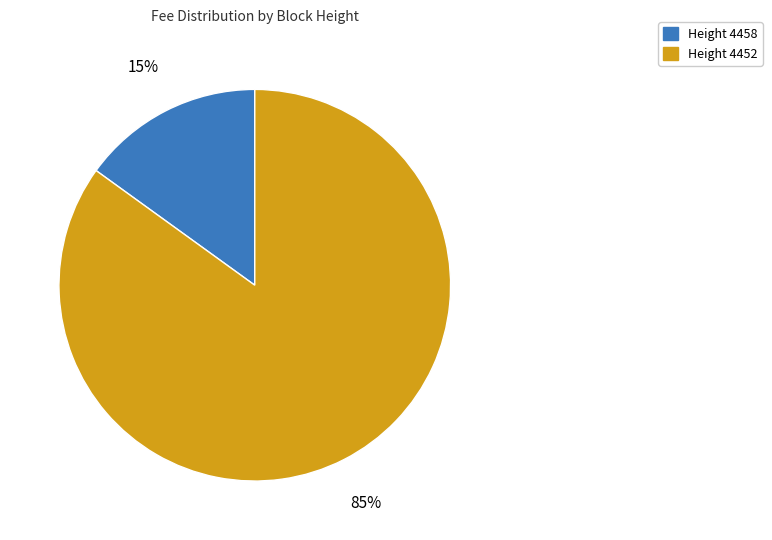

To the nearest percent, what is the average slice percentage?

50%